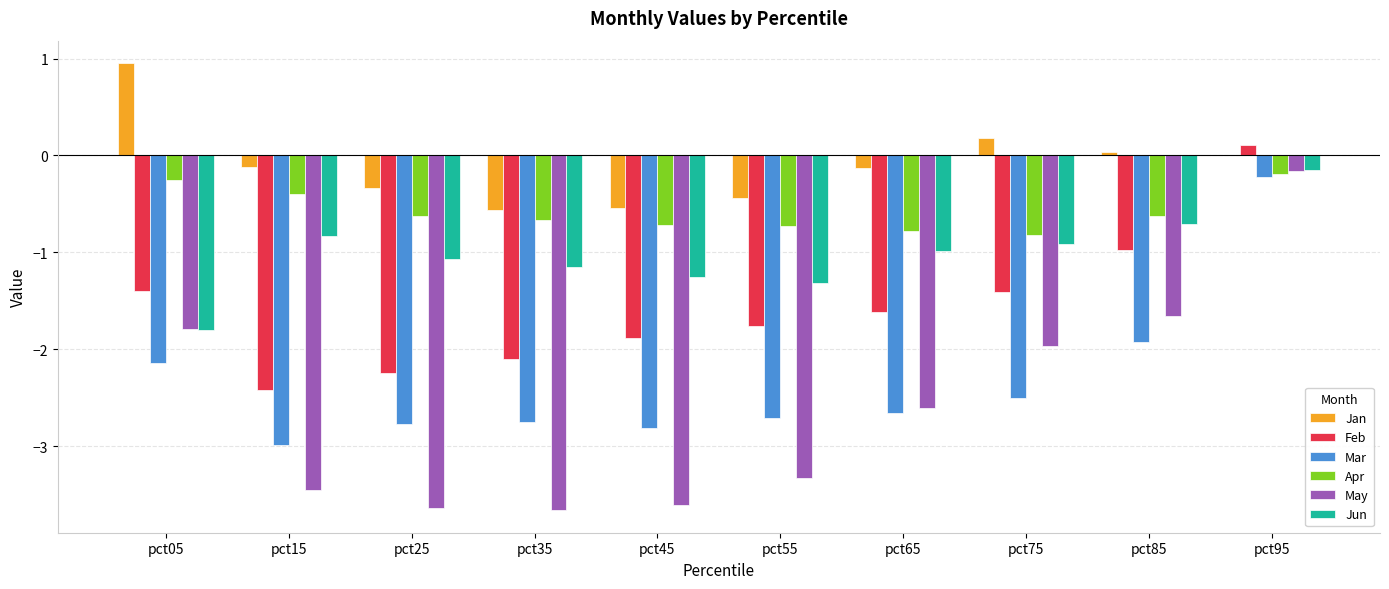

How many values in the Mar series exceed -2?

2